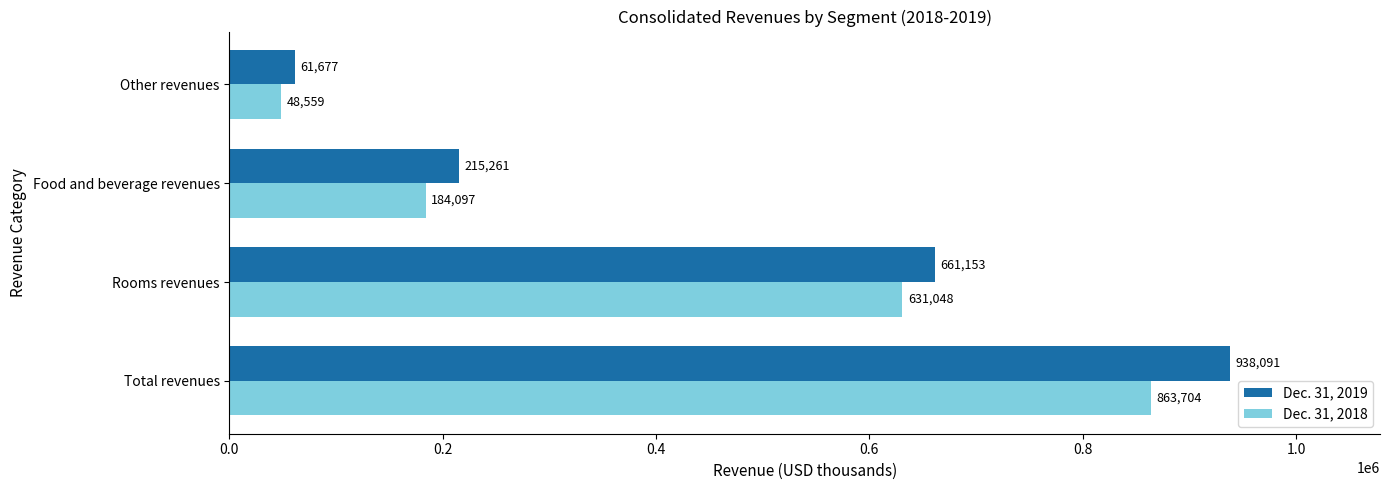

Is it true that Dec. 31, 2018 equals 631048 at Rooms revenues?

True